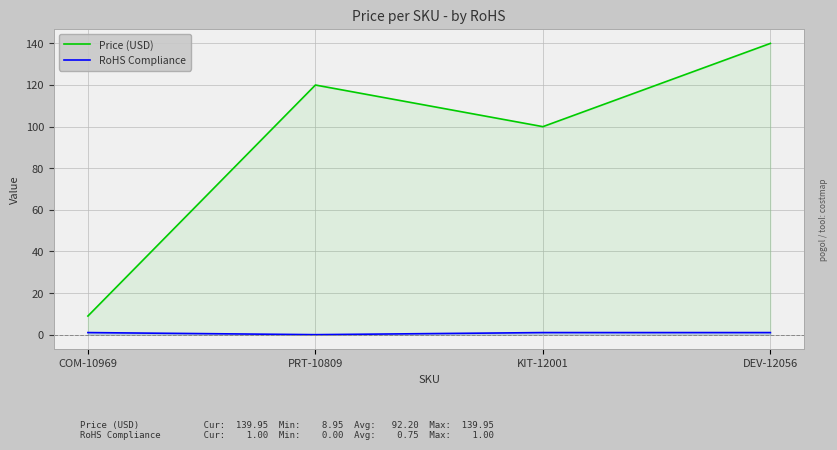

Does the chart display data point markers on the line(s)?

No